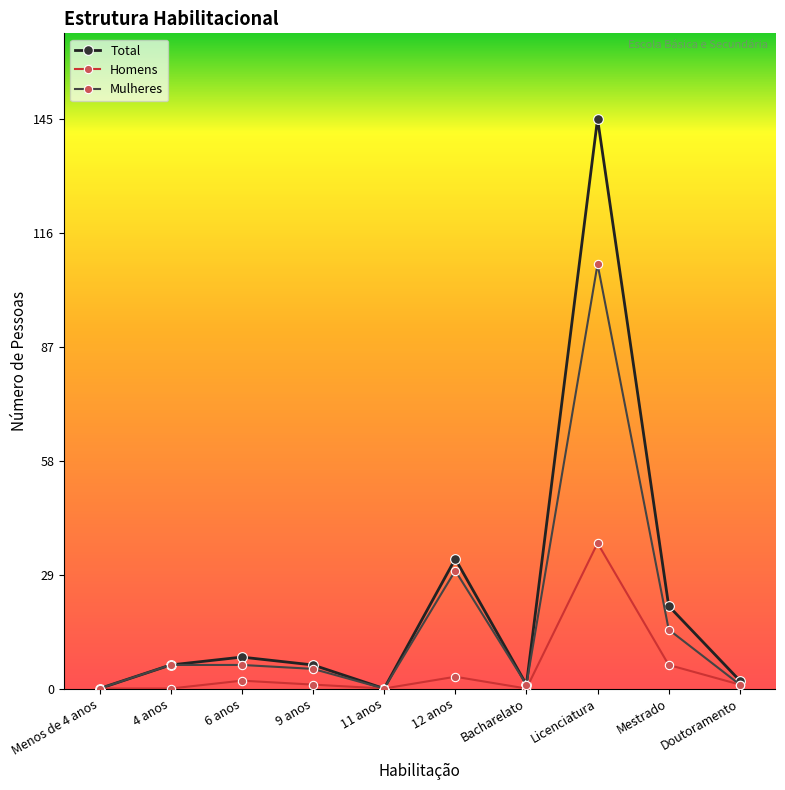

What is the label of the 1st point from the right?

Doutoramento